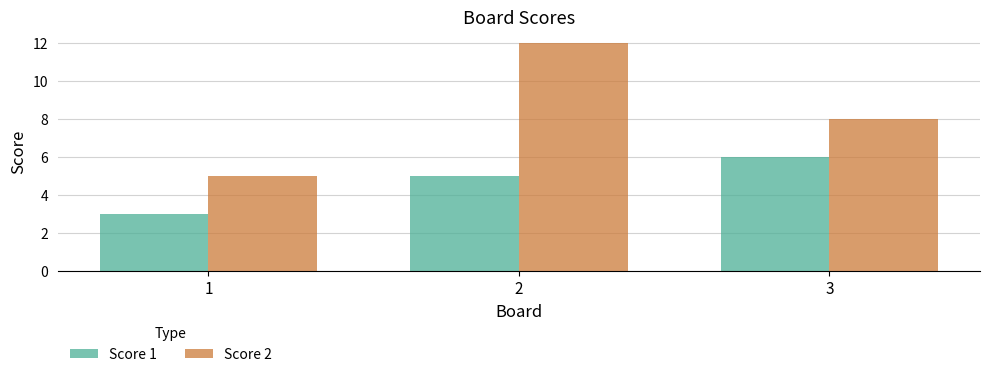

List the series in order of their overall mean, lowest first.

Score 1, Score 2